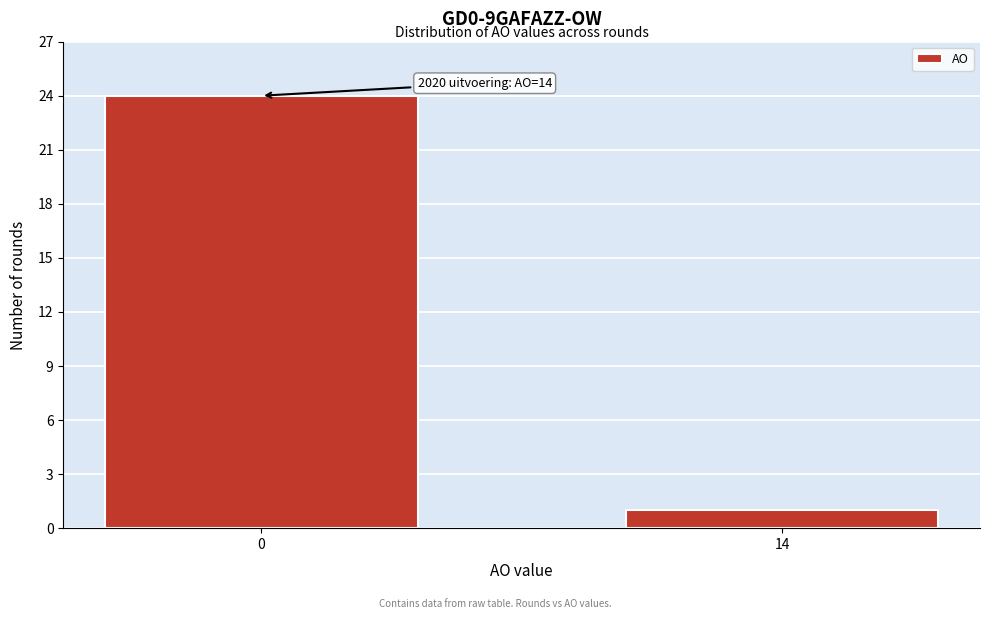

Reading left to right, what are all the values shown in this chart?

24	1